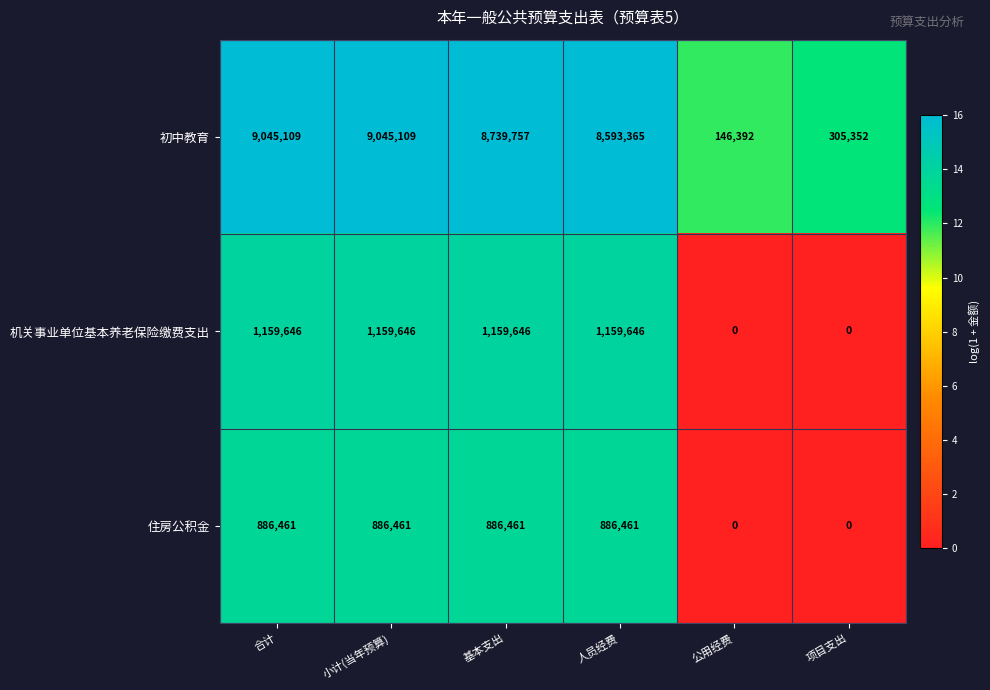

Reading left to right, list all the values displayed in this chart.

初中教育: 合计=9045109	小计(当年预算)=9045109	基本支出=8739757	人员经费=8593365	公用经费=146392	项目支出=305352
机关事业单位基本养老保险缴费支出: 合计=1159646	小计(当年预算)=1159646	基本支出=1159646	人员经费=1159646	公用经费=0	项目支出=0
住房公积金: 合计=886461	小计(当年预算)=886461	基本支出=886461	人员经费=886461	公用经费=0	项目支出=0